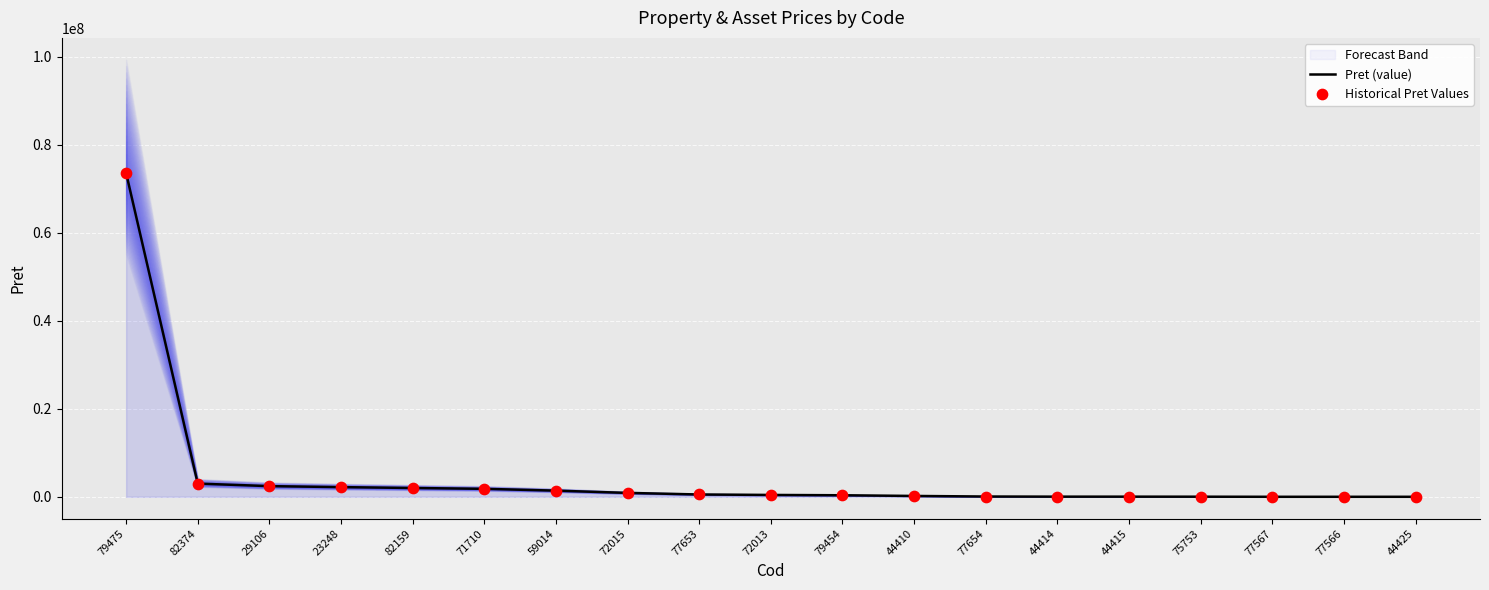

At which category is the sum across all series the highest?

79475